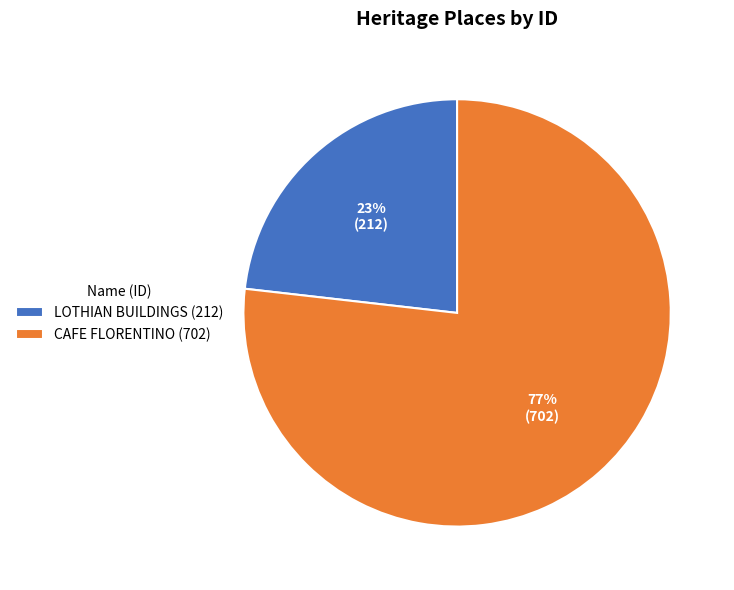

Which slice is the smallest?

LOTHIAN BUILDINGS